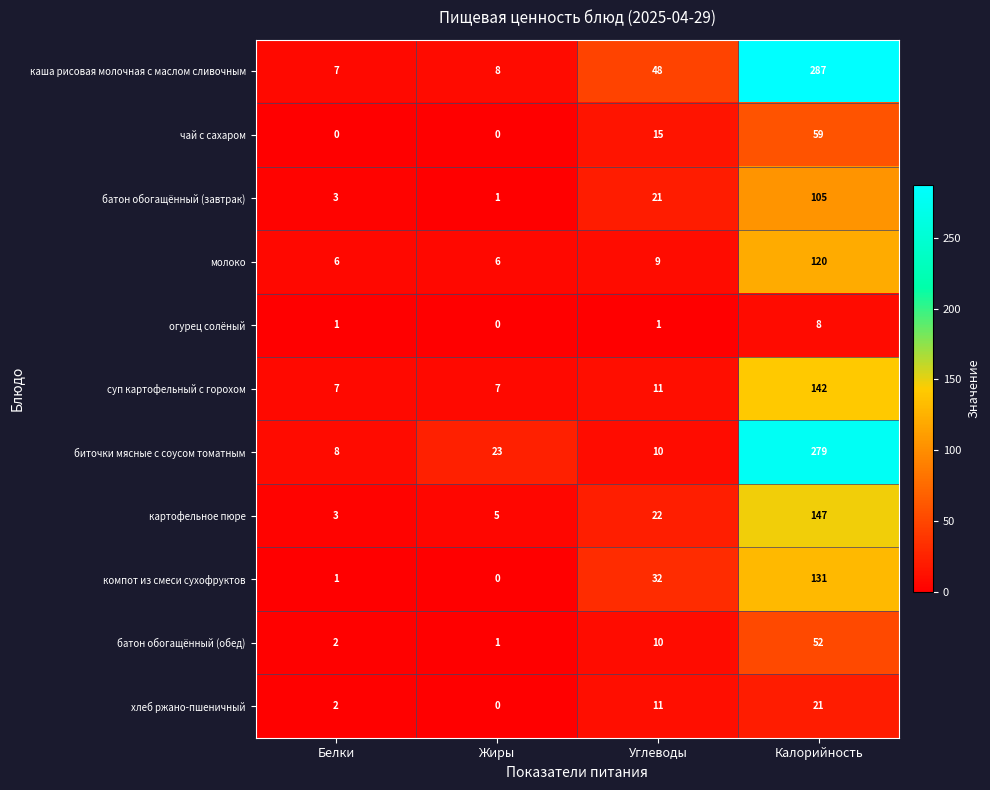

How many series are shown in this chart?

11